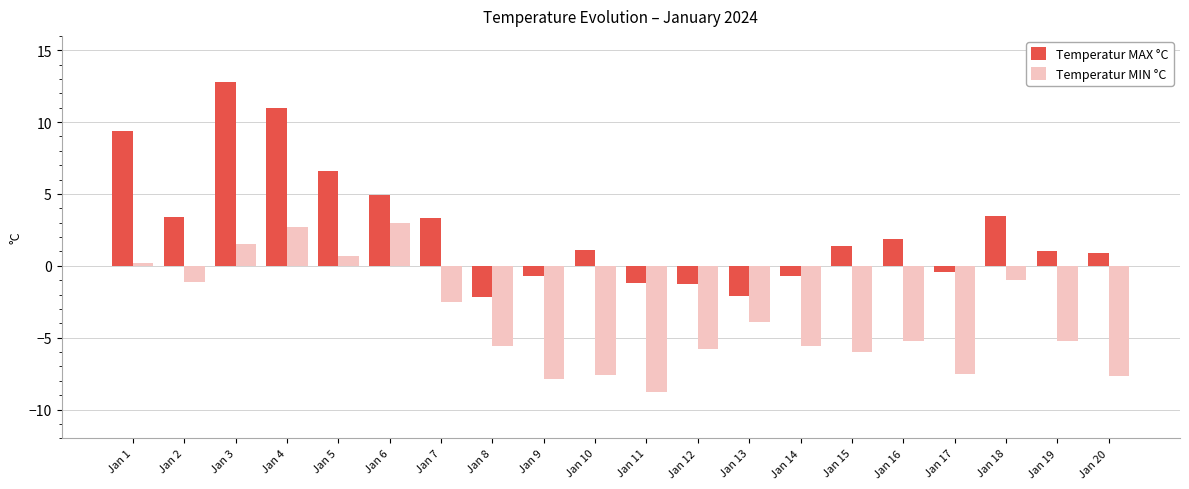

What is the smallest value displayed?

-8.8